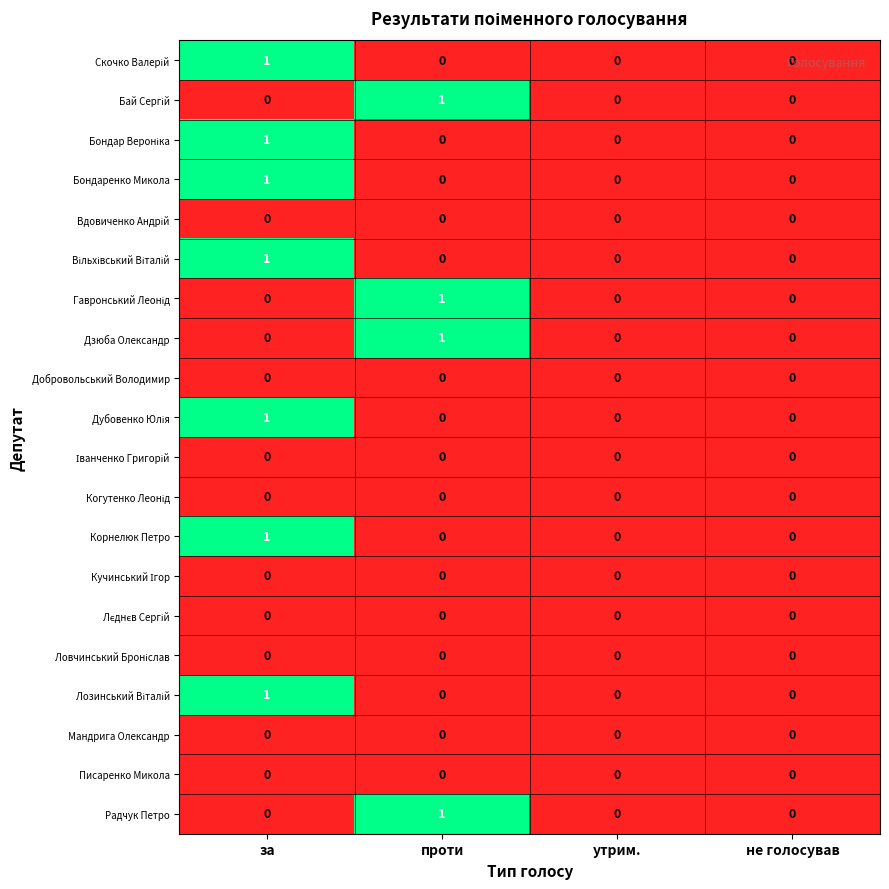

At which category is the sum across all series the highest?

за